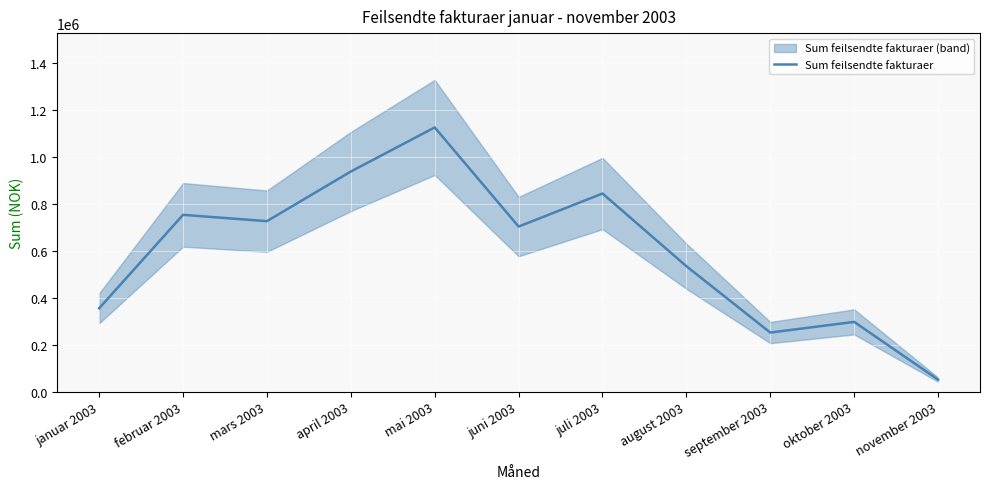

Reading left to right, extract all data points from this chart.

januar 2003=355327	februar 2003=753880	mars 2003=726911	april 2003=938666	mai 2003=1126797	juni 2003=703830	juli 2003=844891	august 2003=534819	september 2003=251795	oktober 2003=297296	november 2003=51239